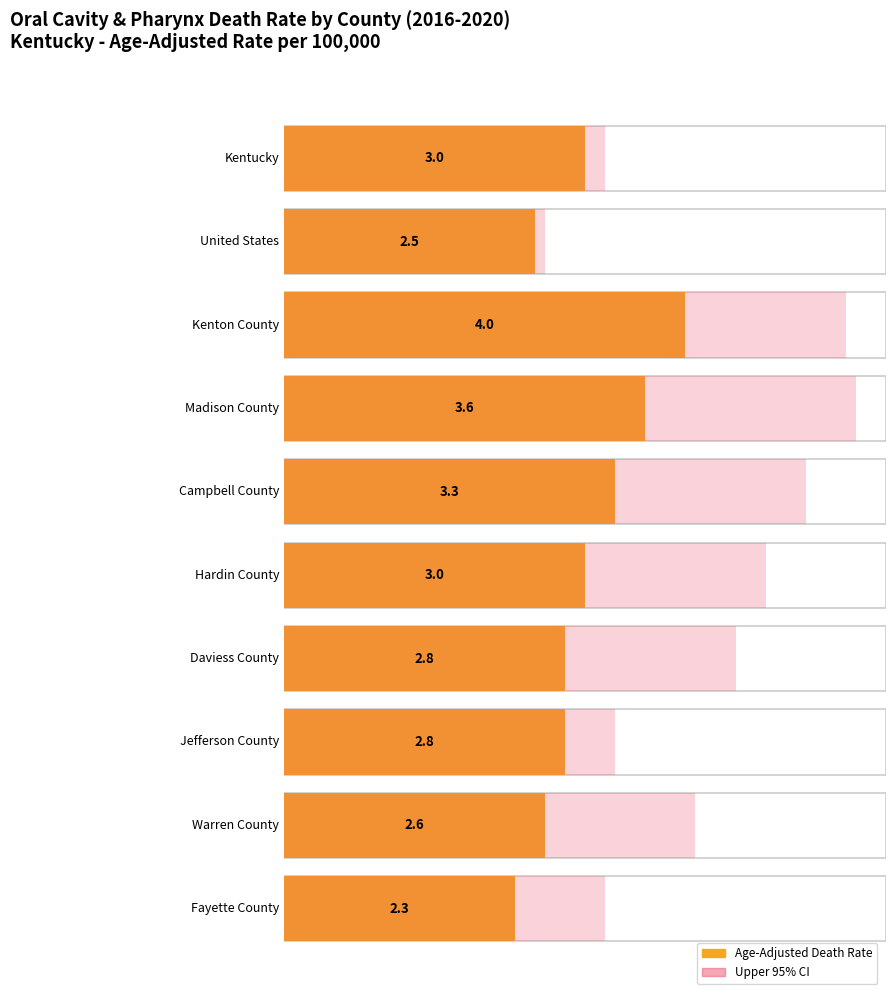

What is the difference between the second highest and minimum values in the Age-Adjusted Death Rate series?

1.3